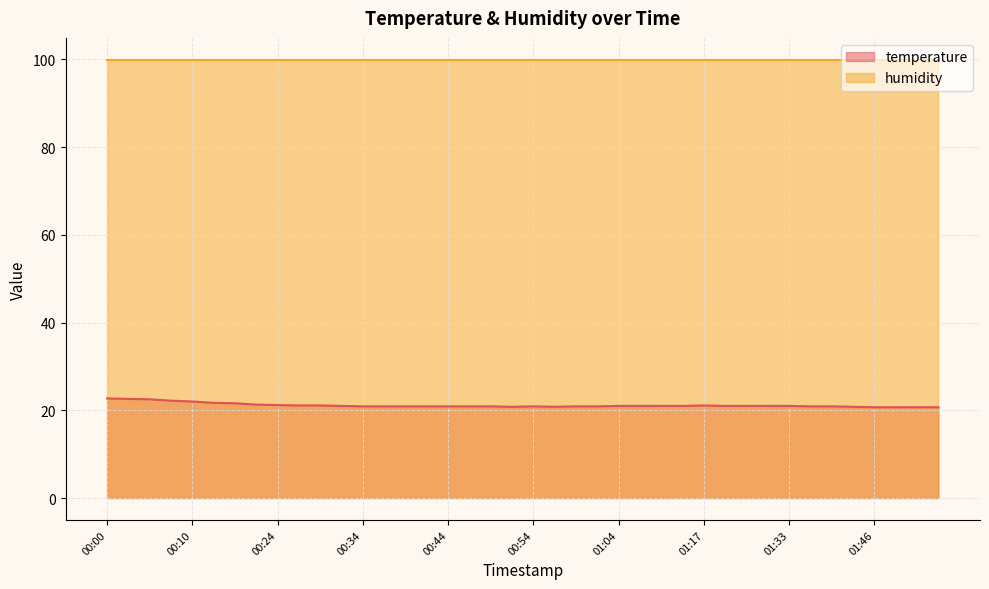

How many points are higher than both their immediate neighbors (excluding endpoints)?

2